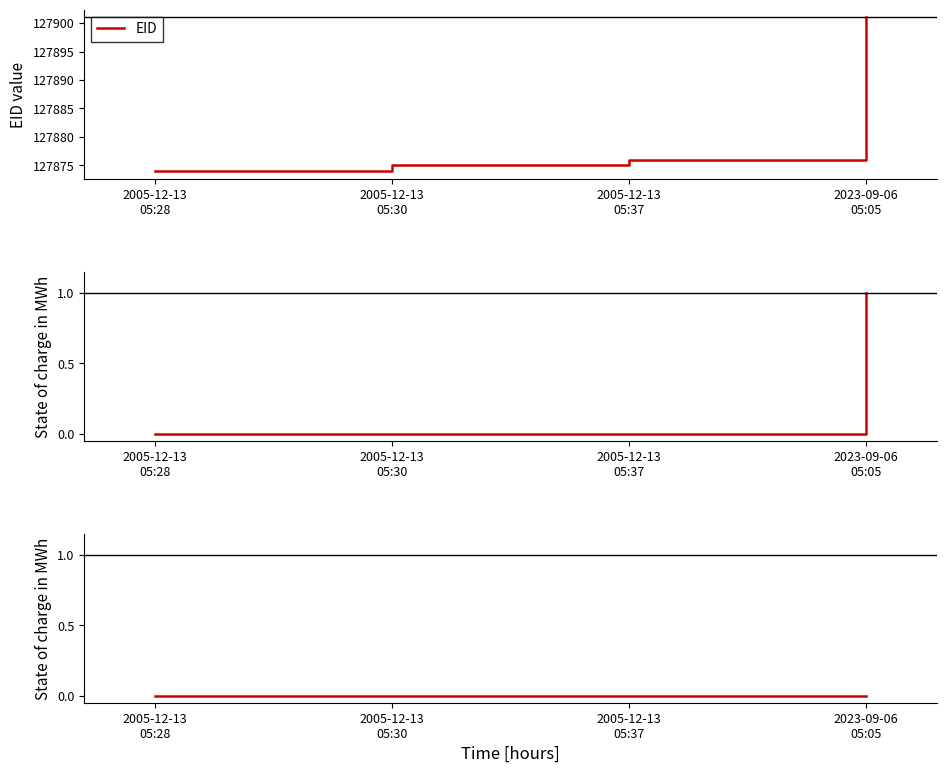

At how many categories does at least one series exceed 35659?

4